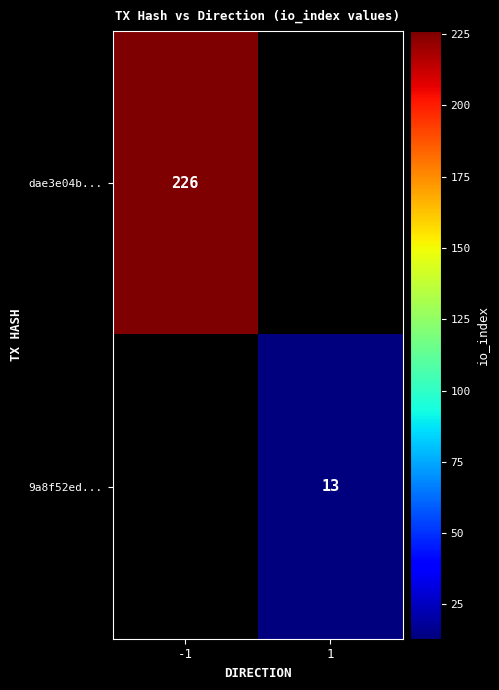

The 9a8f52ed... series shows 3 at 1. True or false?

False